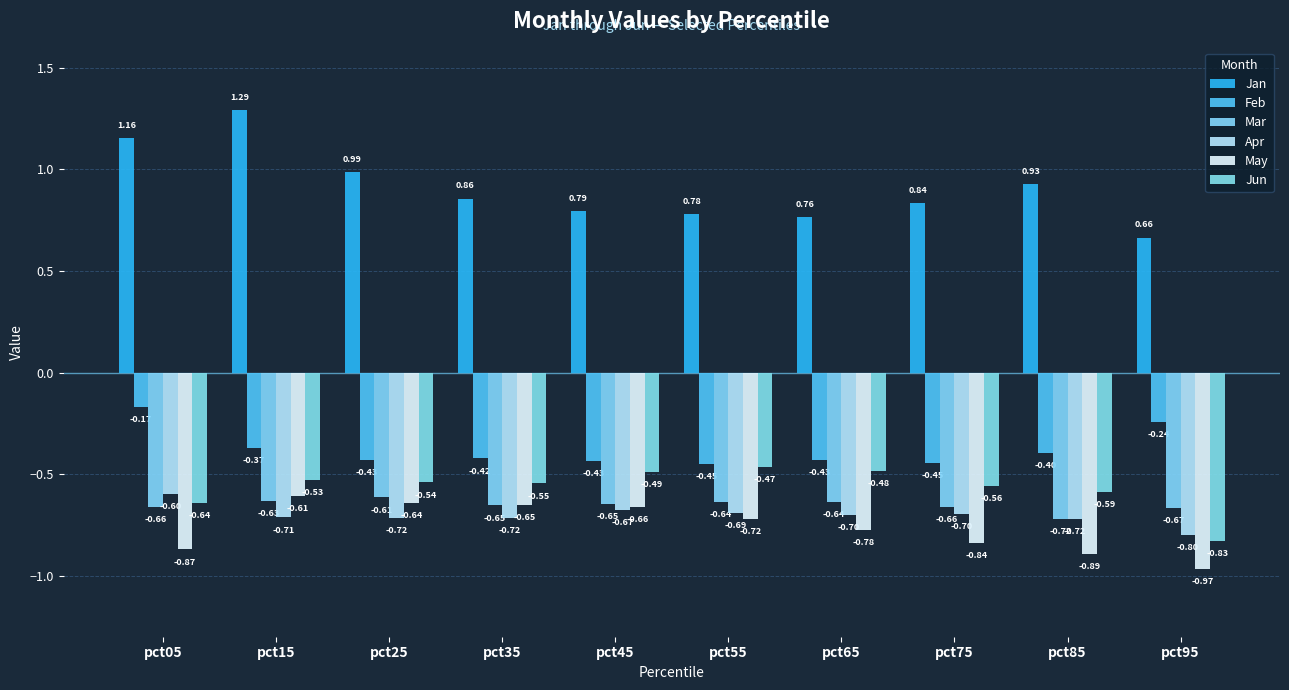

What is the sum of the Jan values at pct55 and pct95?

1.4